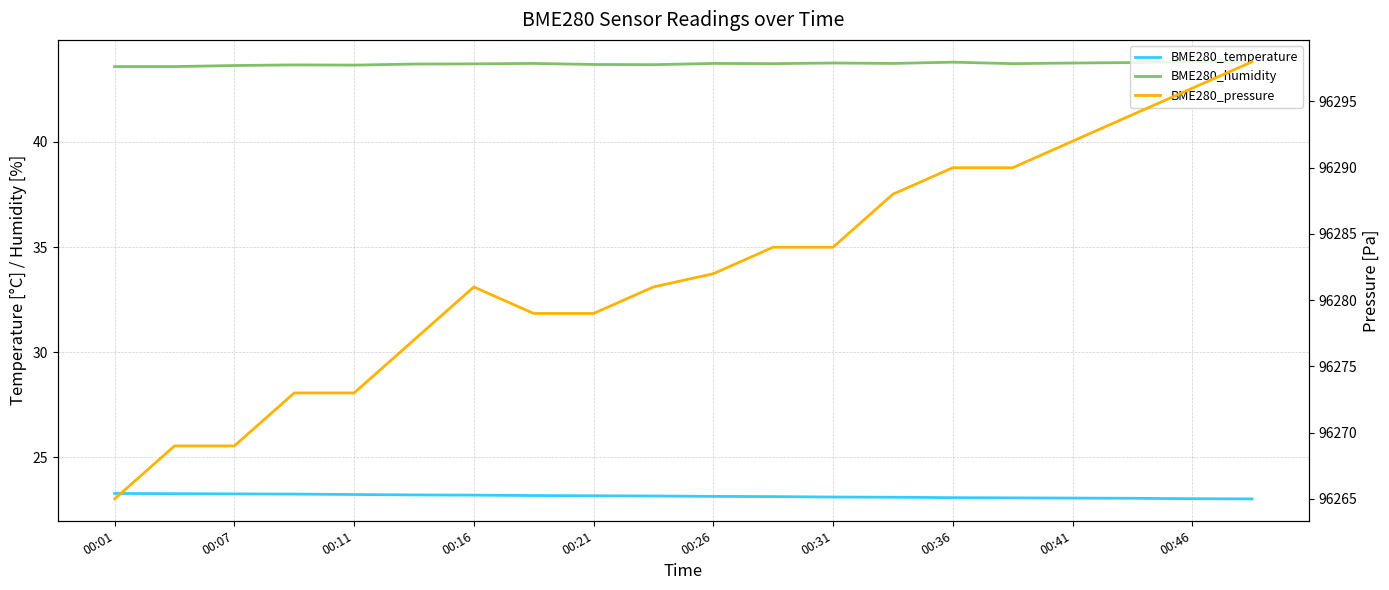

What is the difference between the second highest and second lowest values in the BME280_pressure series?

27.0